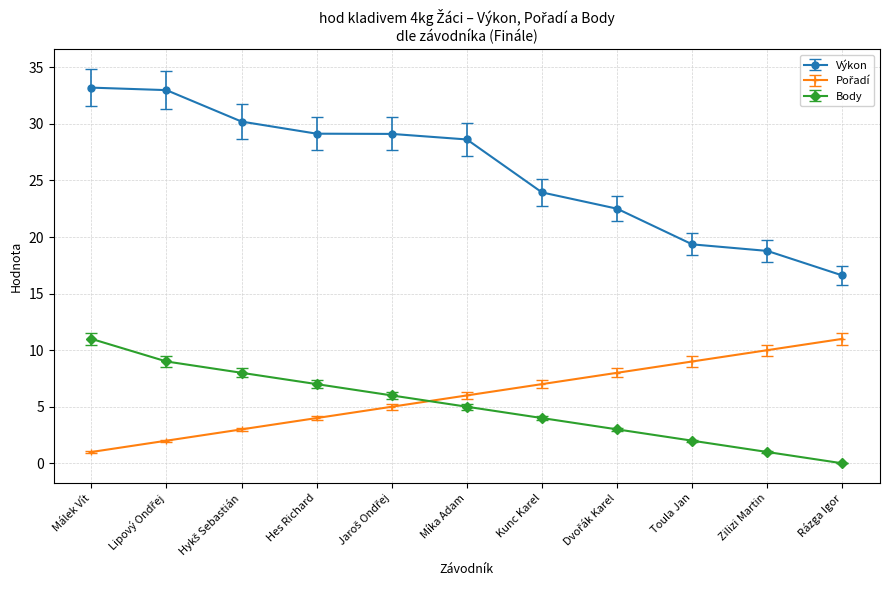

The Body series shows 4.0 at Kunc Karel. True or false?

True